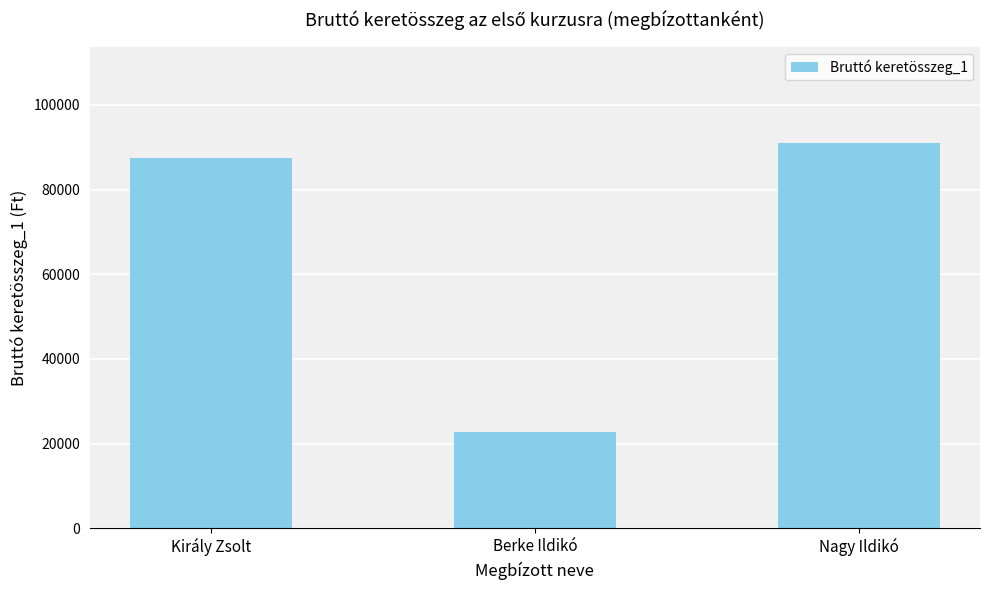

The value at Nagy Ildikó is 130335. True or false?

False